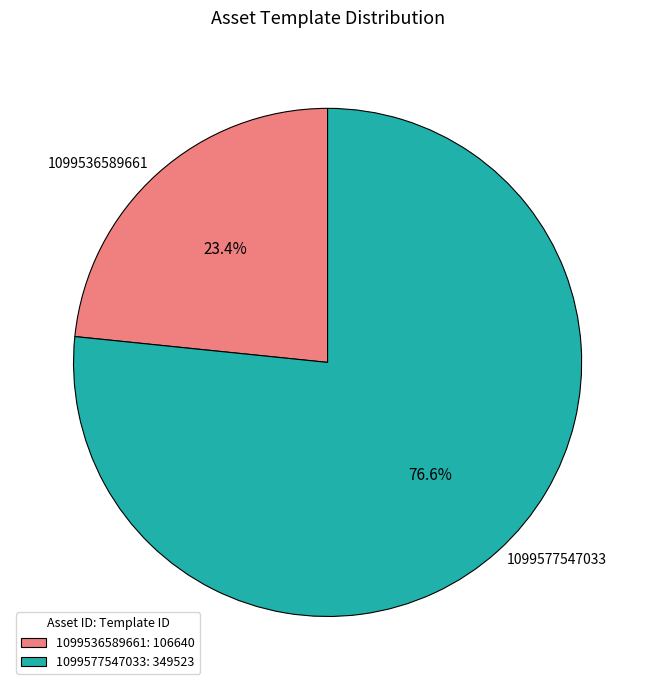

To the nearest percent, what is the difference between the largest and smallest slice percentages?

53%